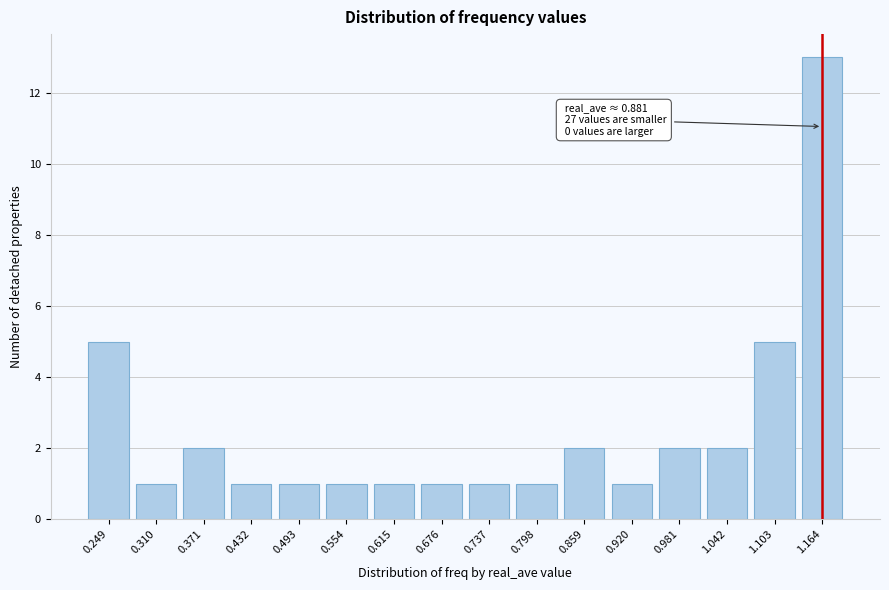

Reading left to right, list all the values displayed in this chart.

0.249=5	0.310=1	0.371=2	0.432=1	0.493=1	0.554=1	0.615=1	0.676=1	0.737=1	0.798=1	0.859=2	0.920=1	0.981=2	1.042=2	1.103=5	1.164=13